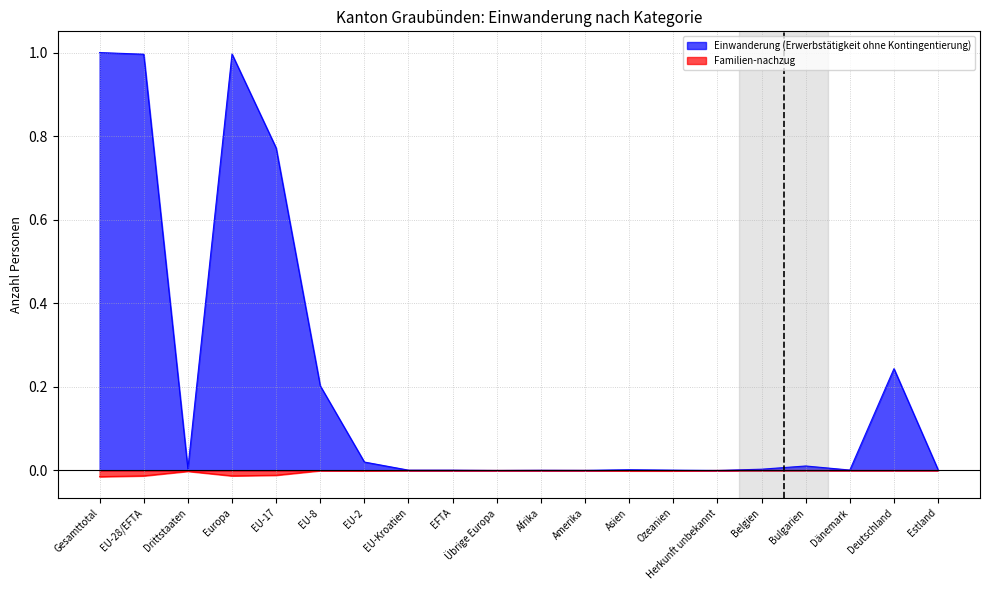

How many positive values does the Einwanderung (Erwerbstätigkeit ohne Kontingentierung) series have?

18